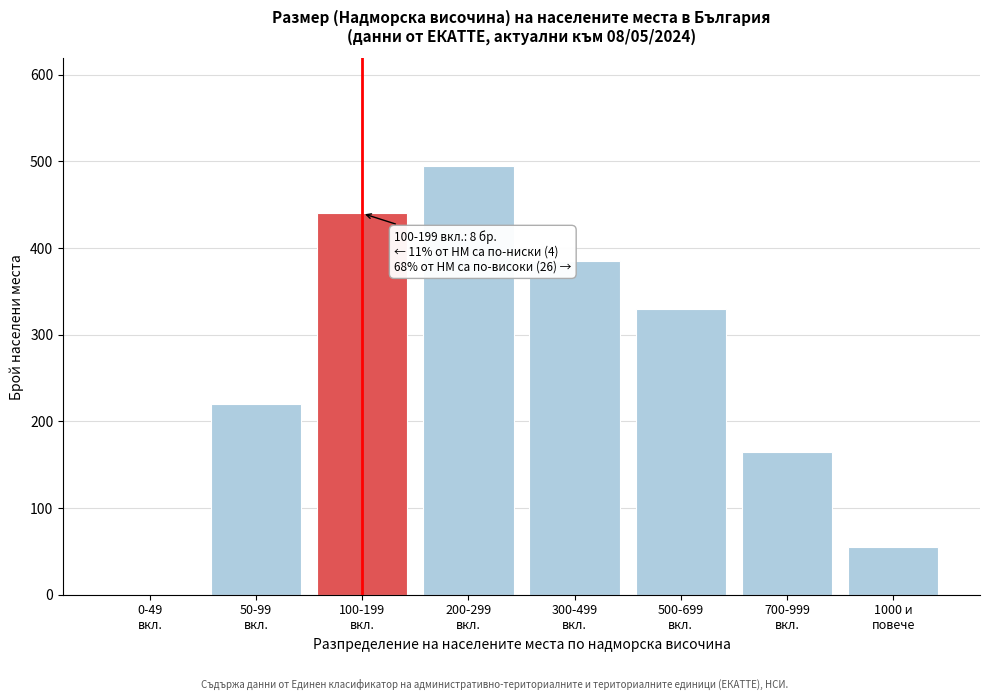

What is the maximum value shown in the chart?

495